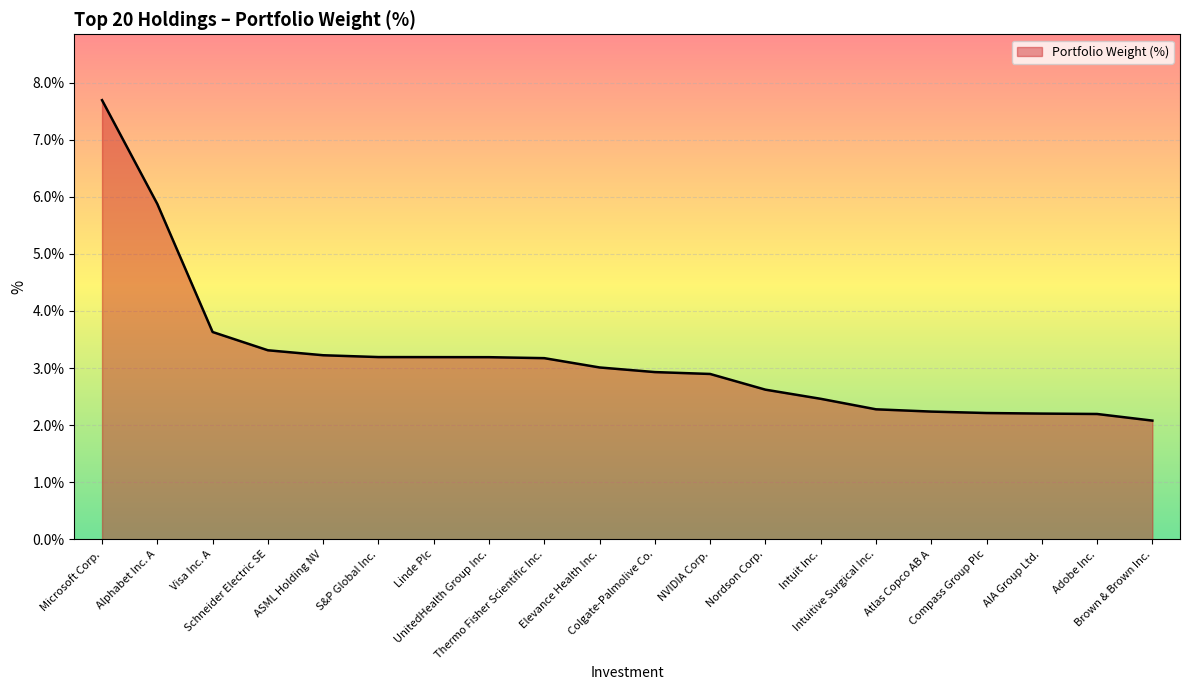

How many lines are shown in the chart?

1